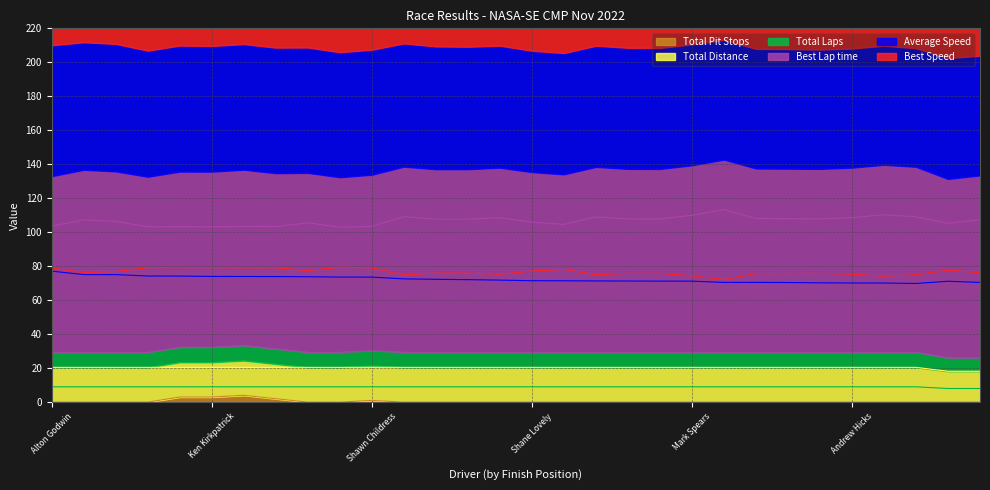

Which series changed the most between LEE SHIERTS and Kevin Hennings?

Average Speed